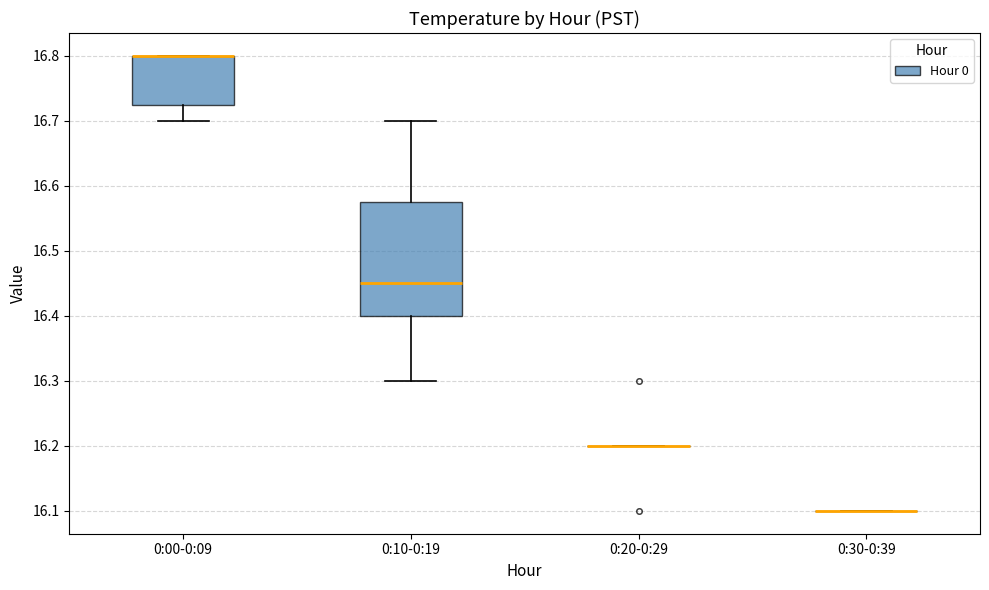

Comparing the boxes themselves (not the whiskers), which one is the tallest?

0:10-0:19